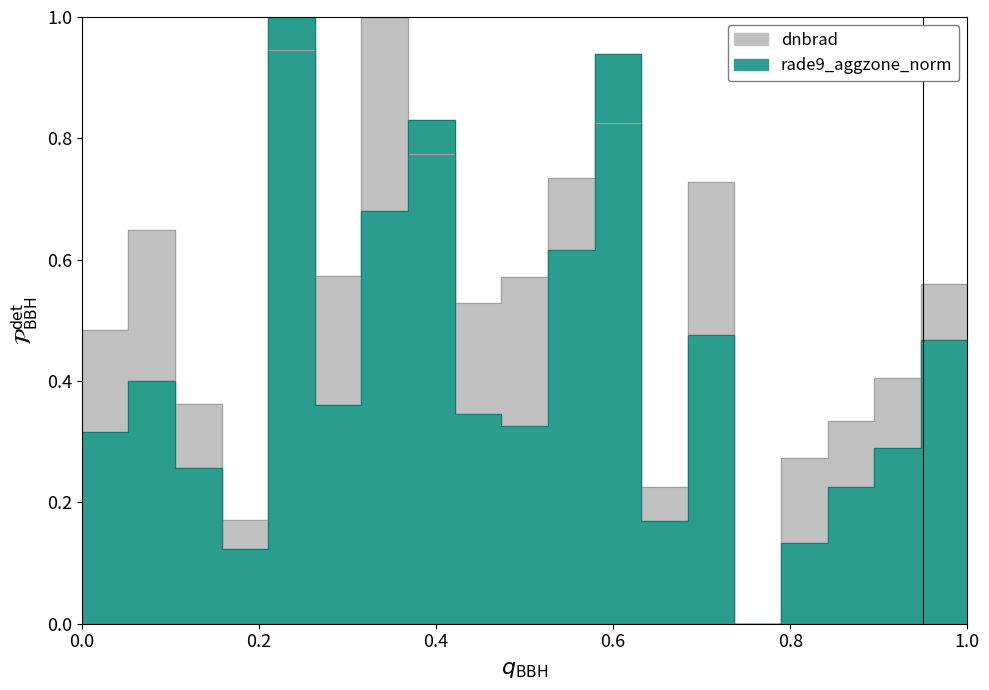

How many interior local peaks does the rade9_aggzone_norm series have?

6